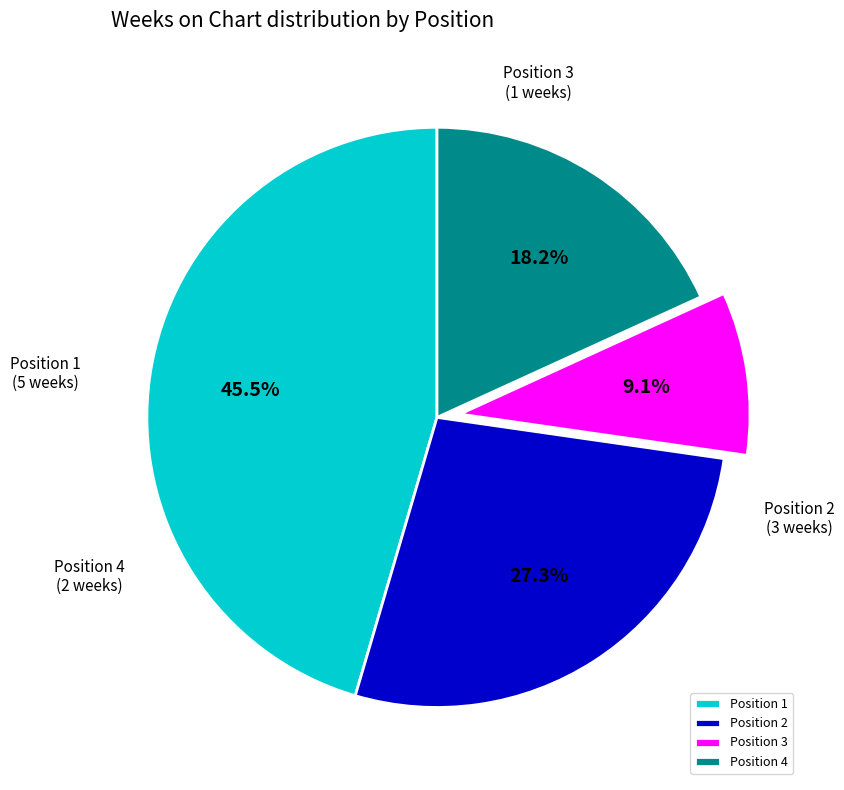

Is there any slice that represents more than half of the pie?

No